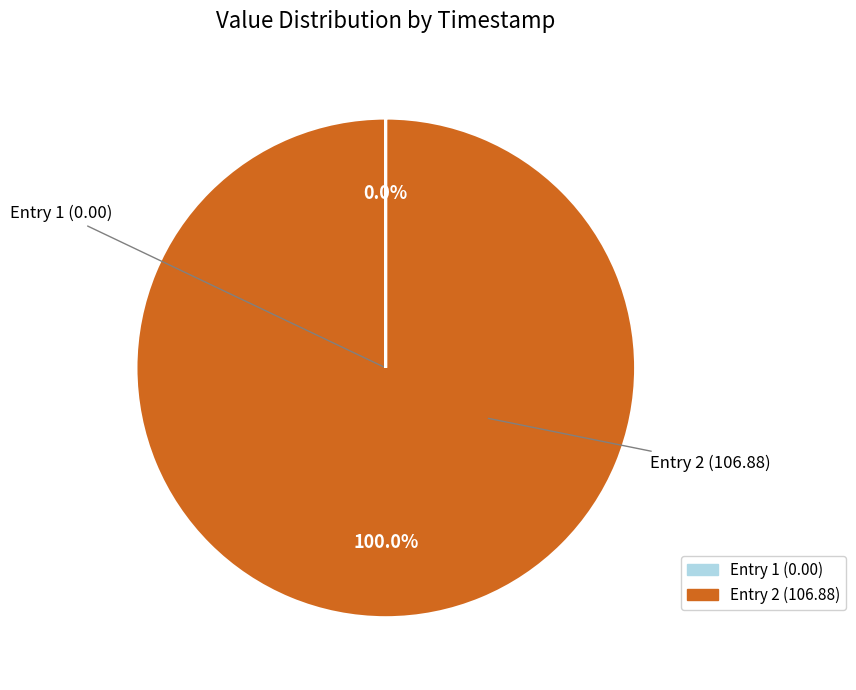

Is there a majority slice in this chart?

Yes